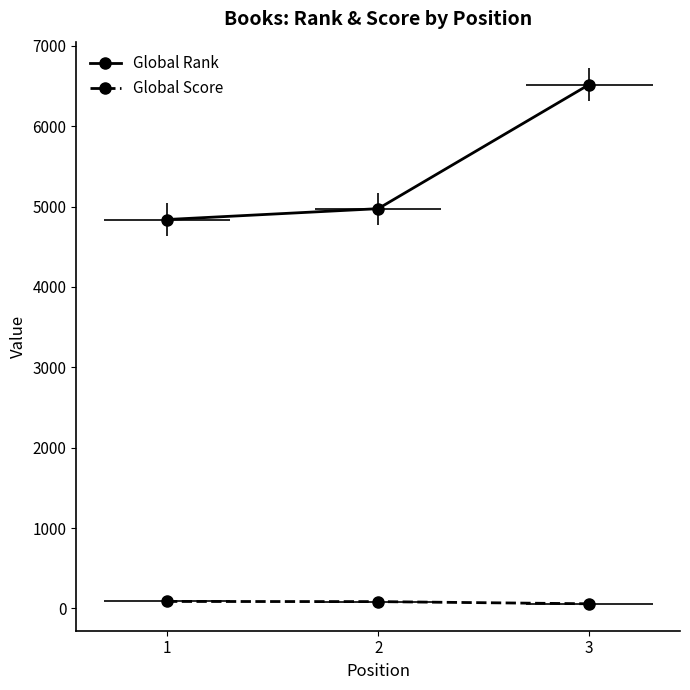

List the labels in order of Global Rank value, smallest first.

1, 2, 3